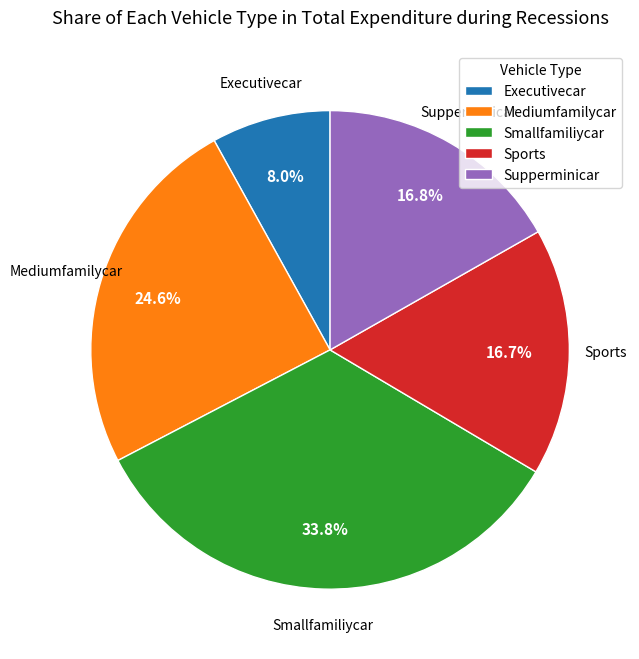

How many slices are in this pie chart?

5